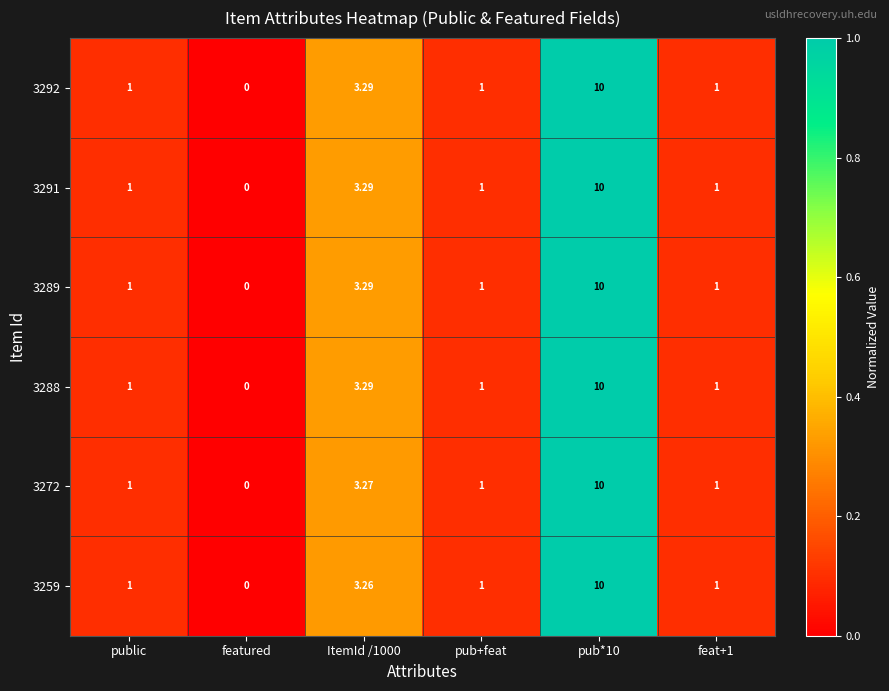

At which category does the chart reach its minimum across all series?

featured